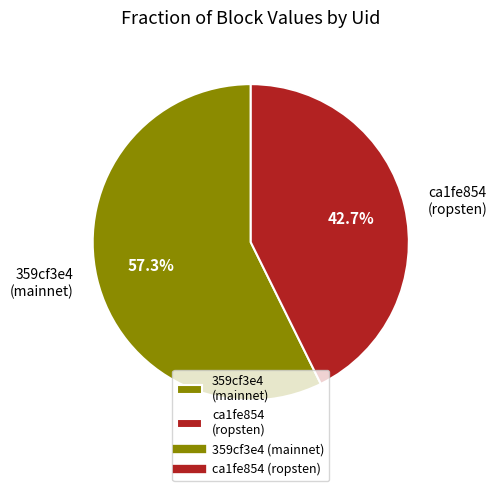

How many segments does this pie chart have?

2